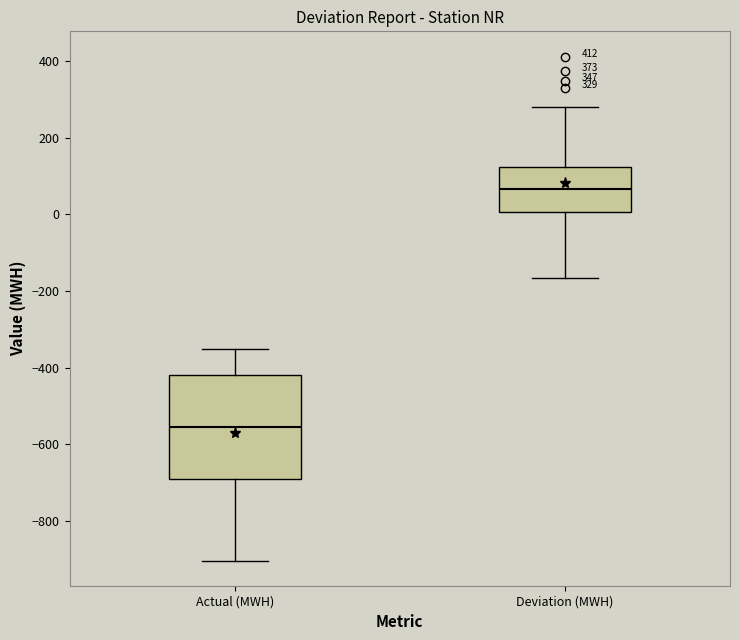

Which box is the tallest, from its lower edge to its upper edge?

Actual (MWH)